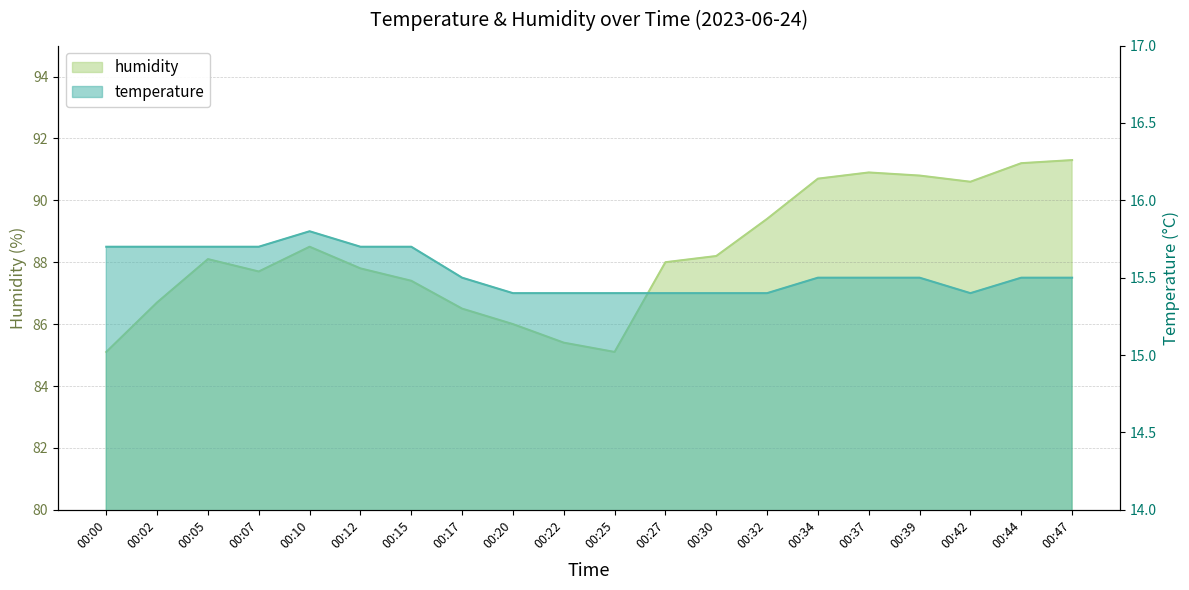

True or false: humidity and temperature cross at least once.

False